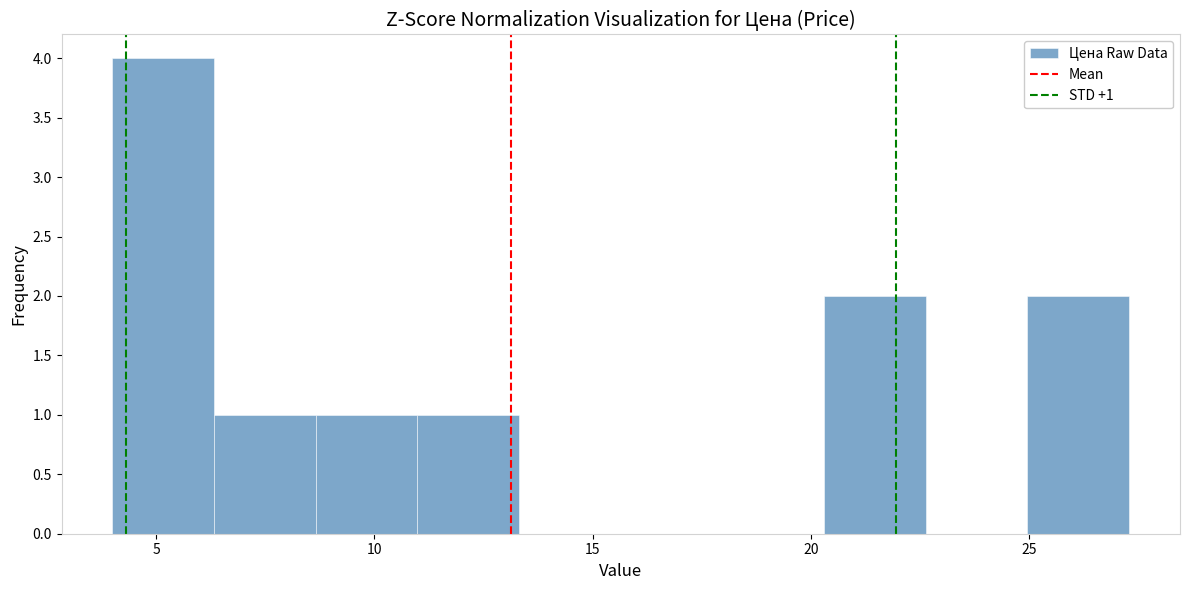

Which range on the x-axis has the tallest bar?

4.0 to 6.5